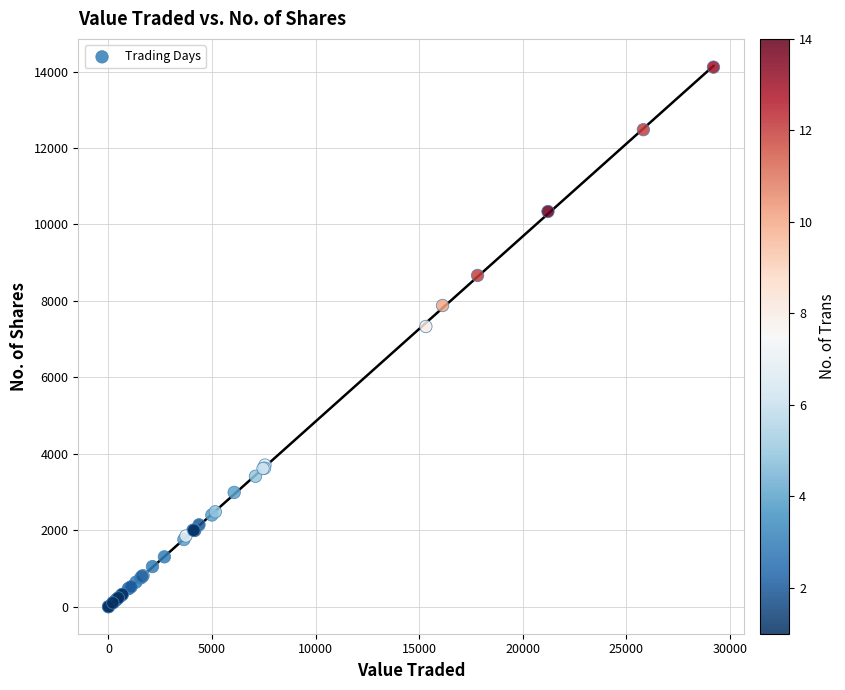

What Y value in the scatter plot is closest to 7058?

7331